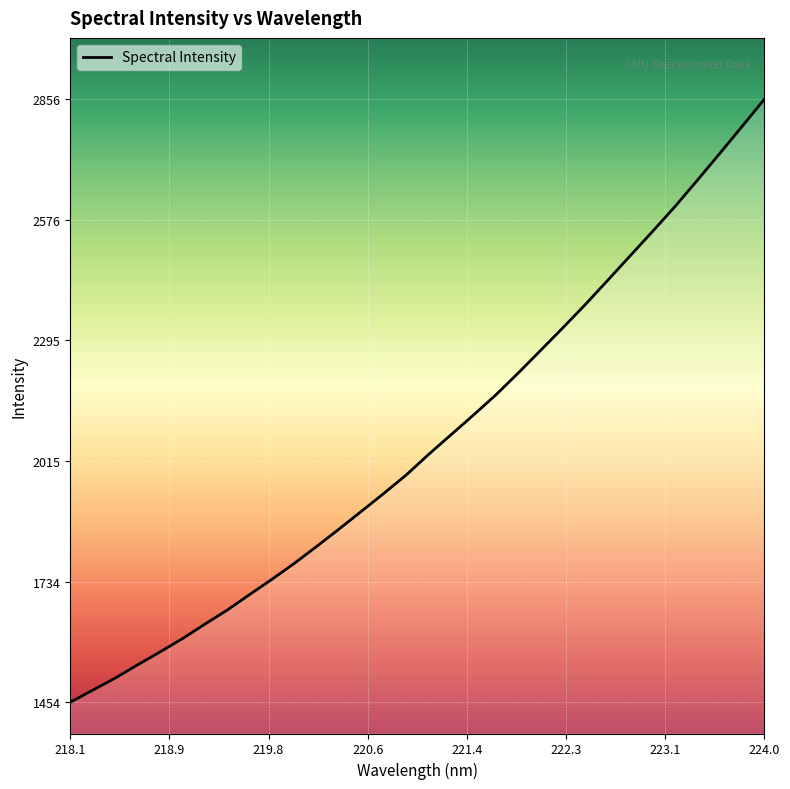

What is the sum of all values?

65894.7